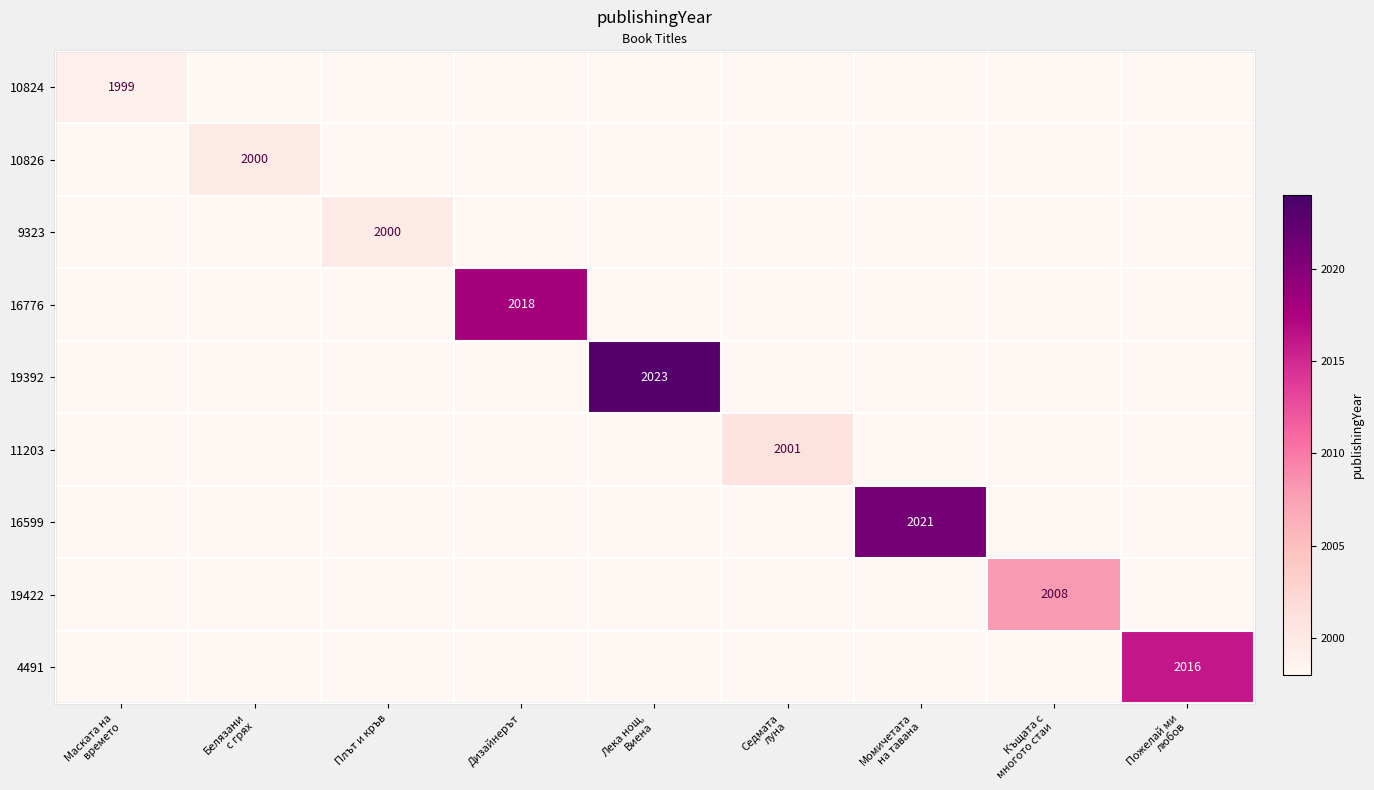

True or false: 19422 has a value of 2749 at Къщата с многото стаи.

False